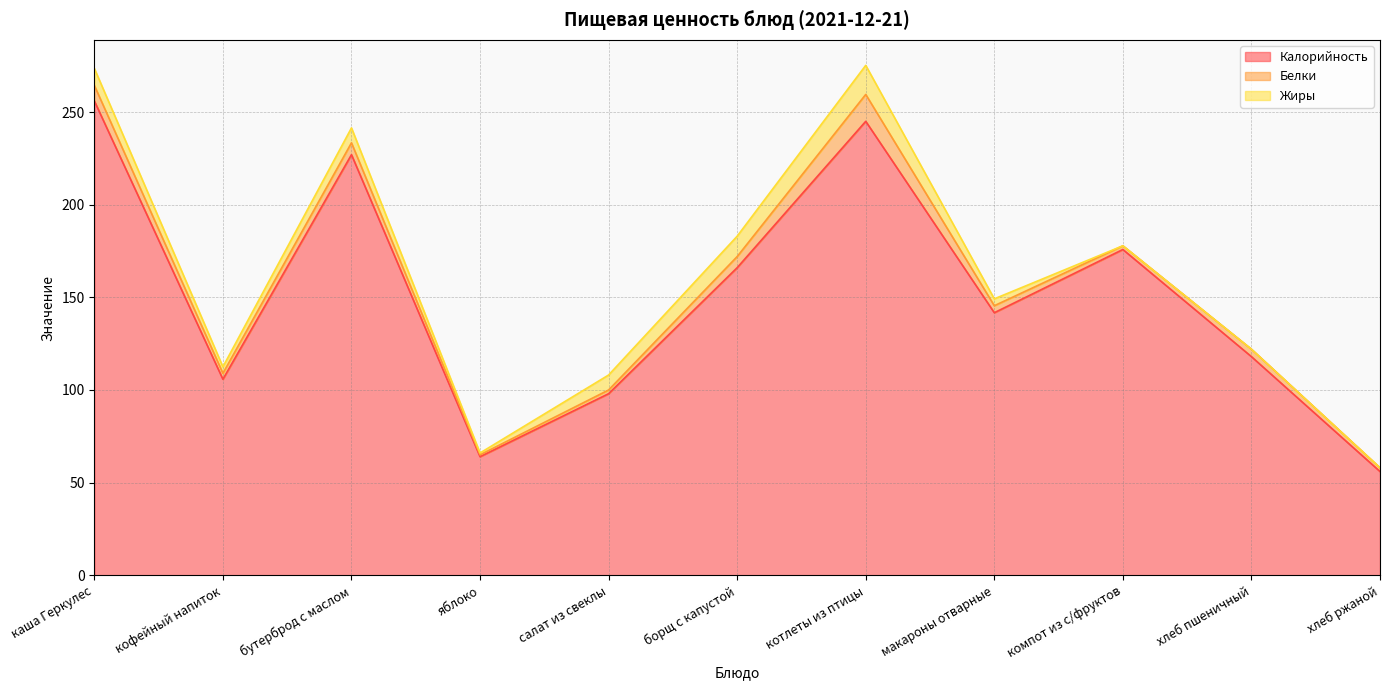

What is the label of the 7th point from the right?

салат из свеклы